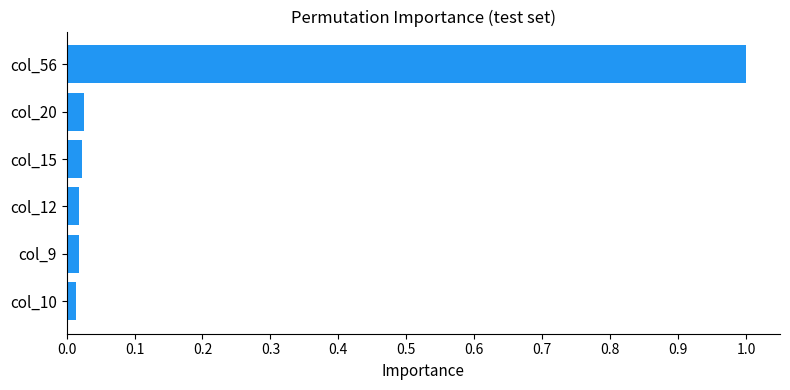

The value at col_56 is 1.4. True or false?

False